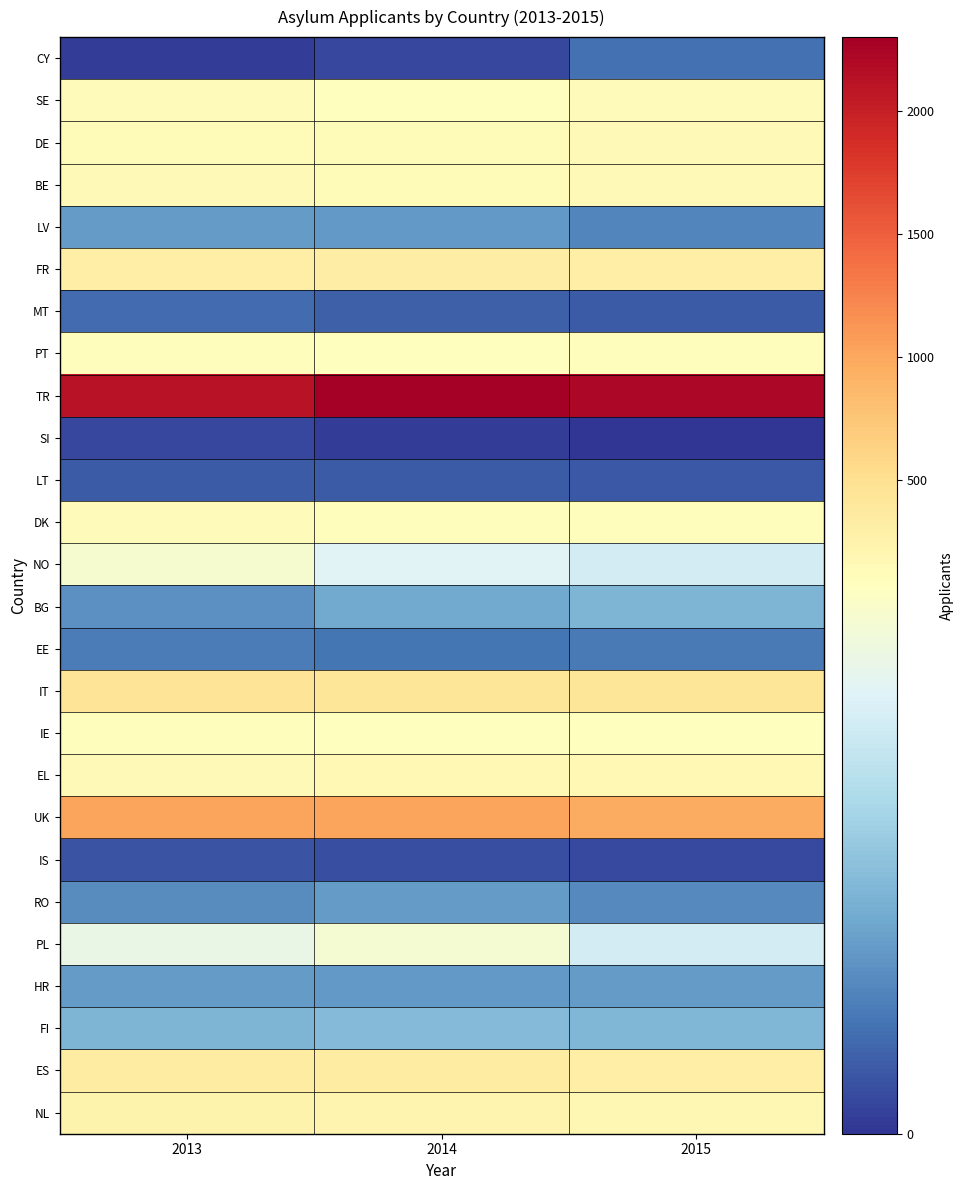

List the series in order of their peak value, lowest first.

SI, IS, LT, MT, CY, EE, LV, RO, HR, BG, FI, PL, NO, PT, IE, DK, SE, DE, BE, EL, NL, FR, ES, IT, UK, TR